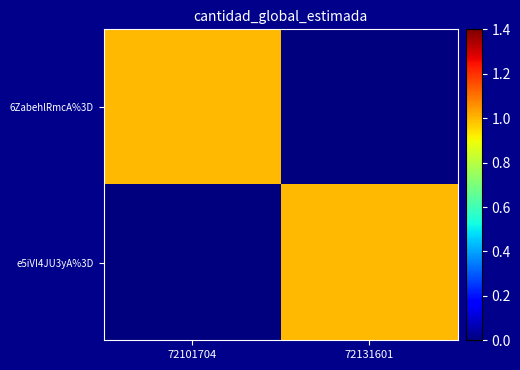

How many series are shown in this chart?

2